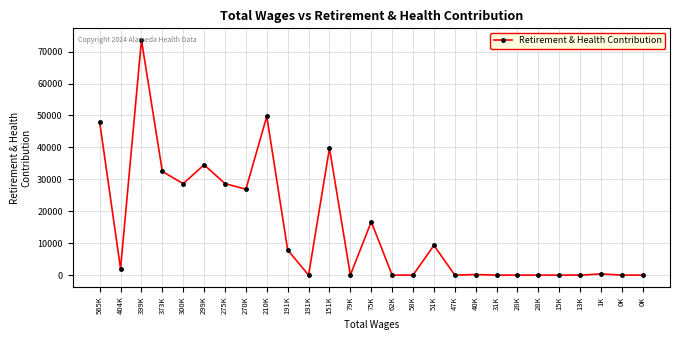

The value at 58K is 25909. True or false?

False